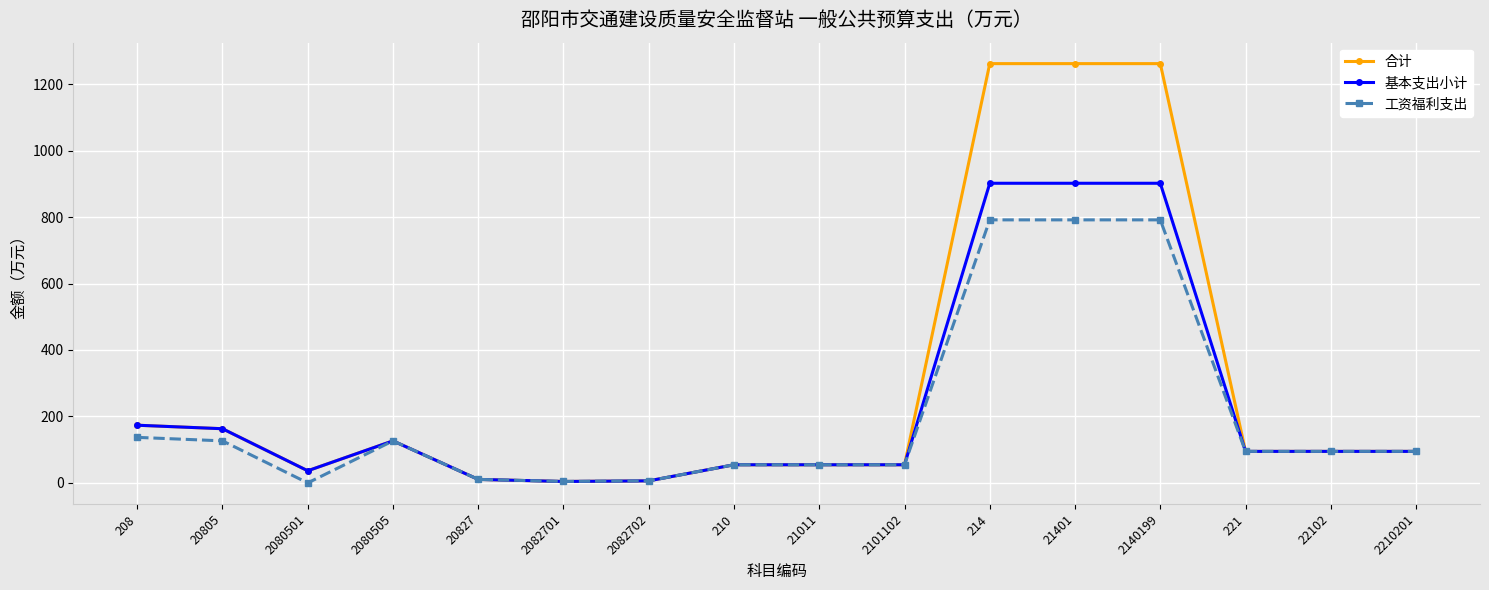

Which series has the widest spread of values?

合计